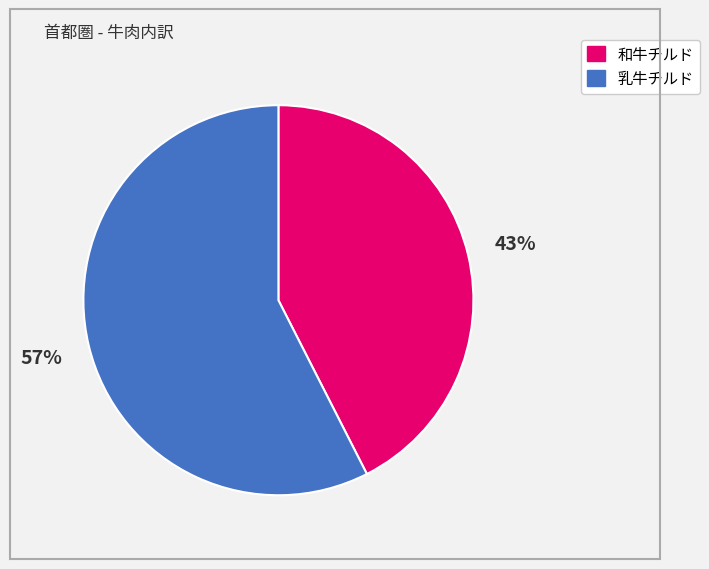

Between 和牛チルド and 乳牛チルド, which is larger?

乳牛チルド